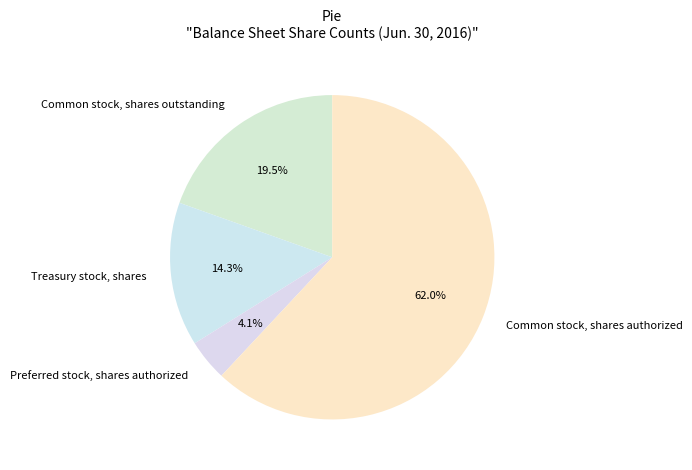

Which category has the smallest portion of the pie?

Preferred stock, shares authorized